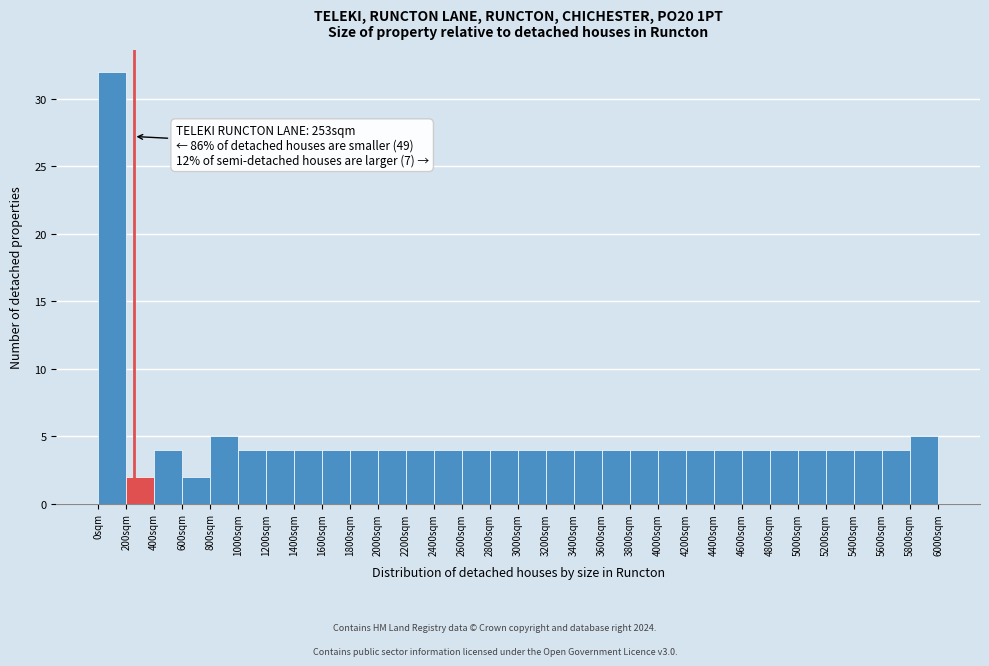

Over which range of the x-axis is the bar tallest?

0 to 200